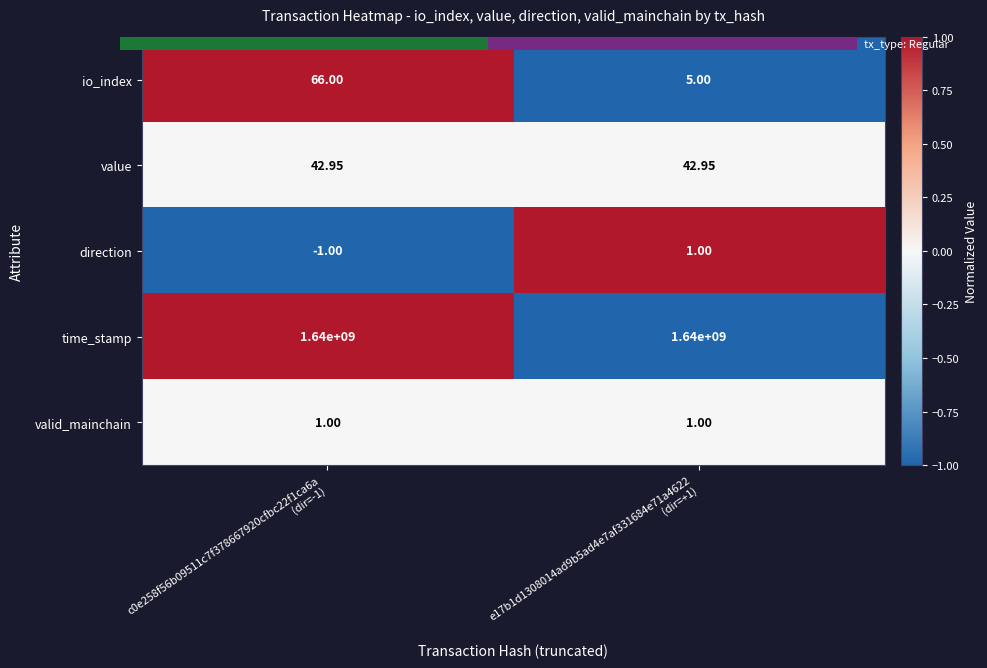

Which series has the largest total across all categories?

time_stamp